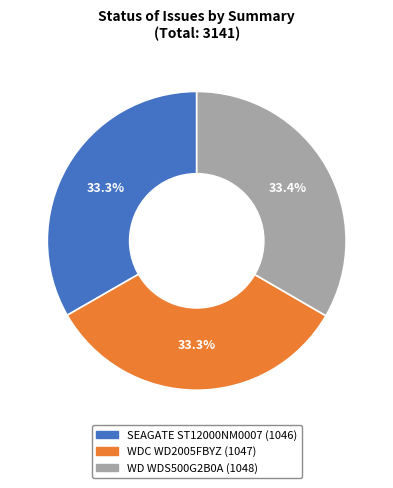

Approximately how many times larger is the value at WDC WD2005FBYZ compared to SEAGATE ST12000NM0007?

1.0